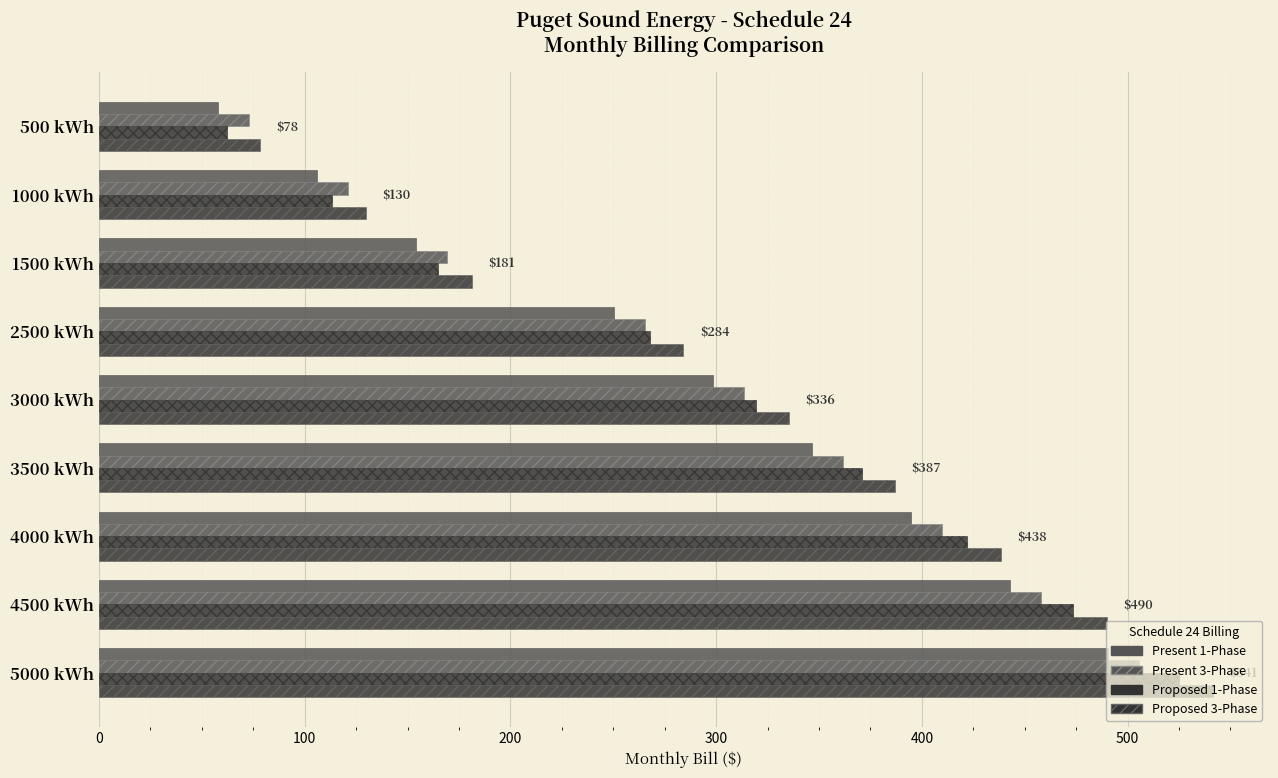

How many data points in Present 3-Phase are less than 313?

4